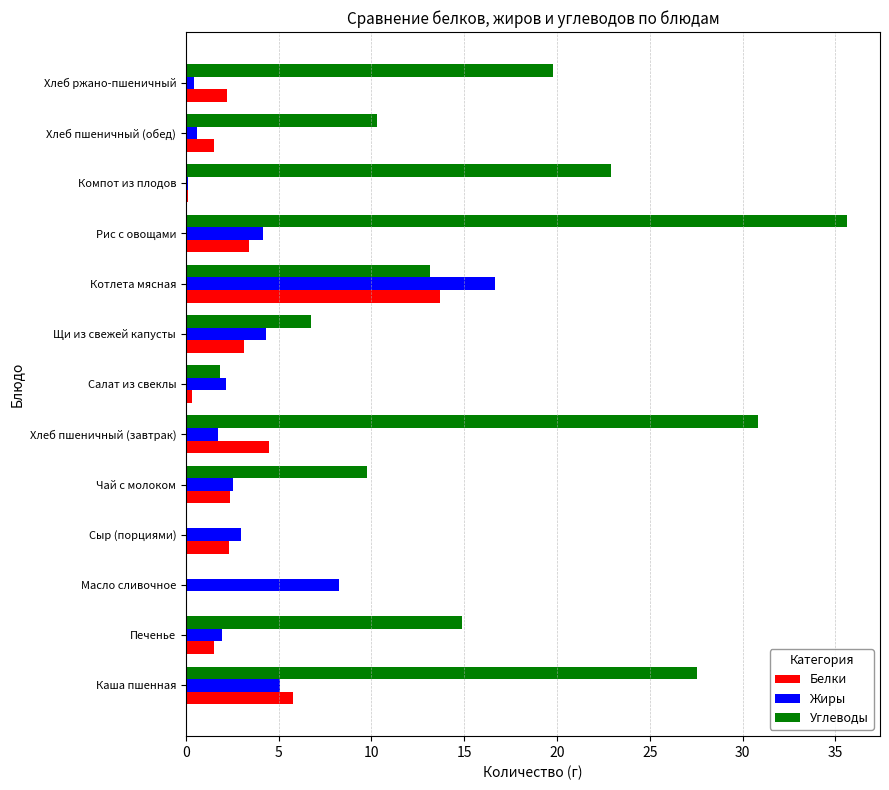

What is the sum of the Жиры values at Хлеб пшеничный (завтрак) and Сыр (порциями)?

4.7